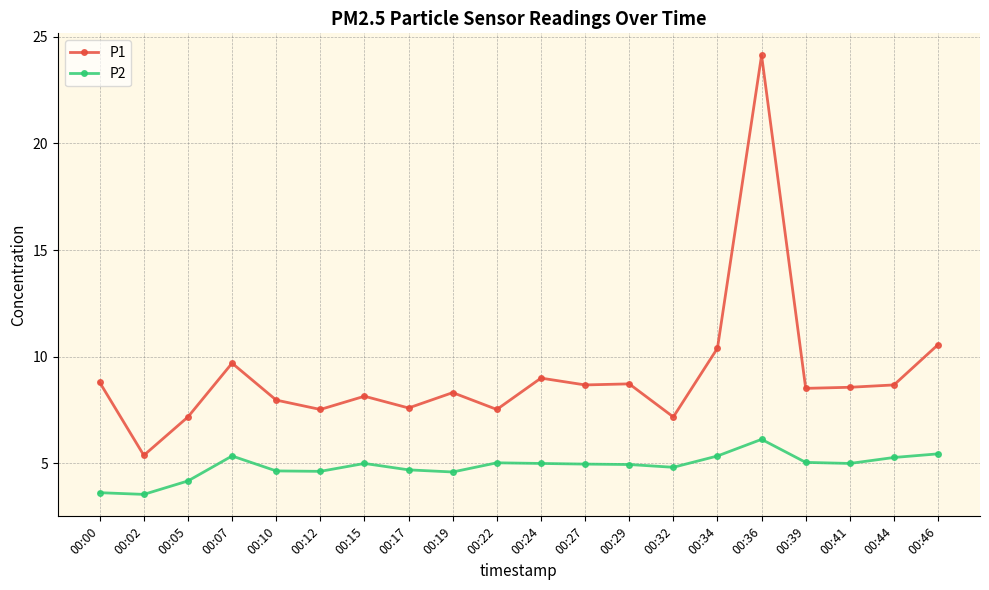

Where does the P2 series first go above 5?

00:07